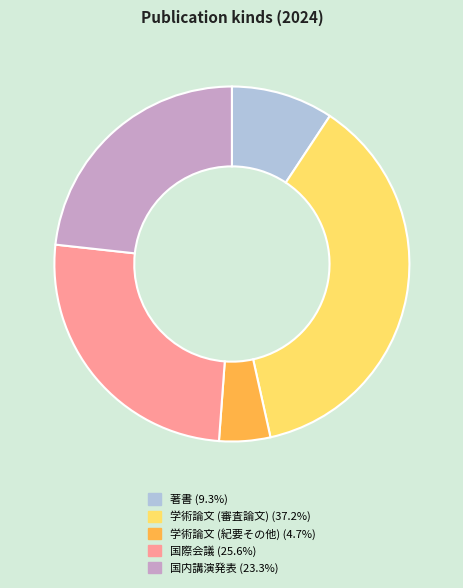

The 国際会議 slice represents 37% of the pie. True or false?

False